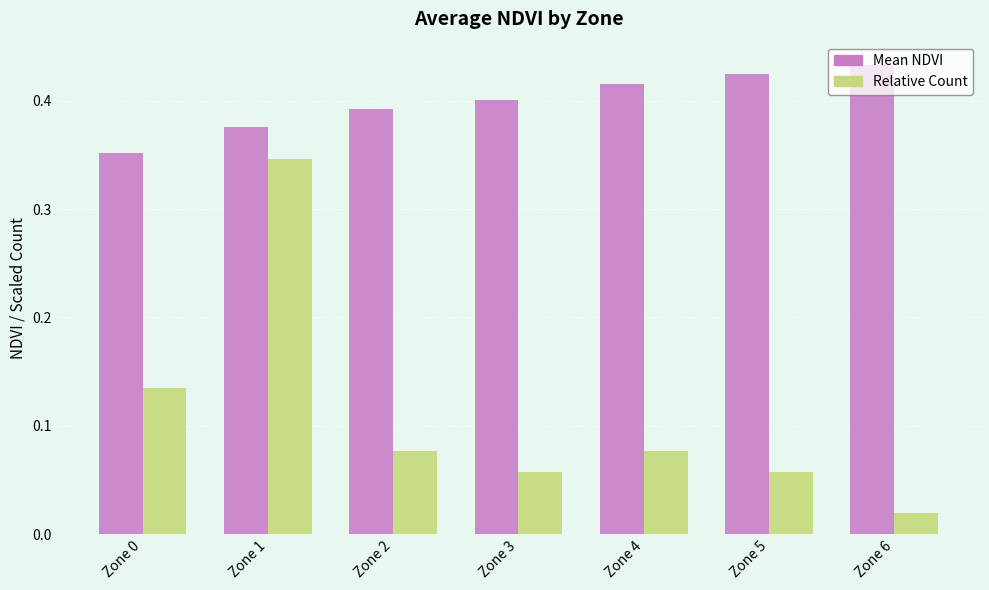

Which series changed the most between Zone 5 and Zone 6?

Relative Count